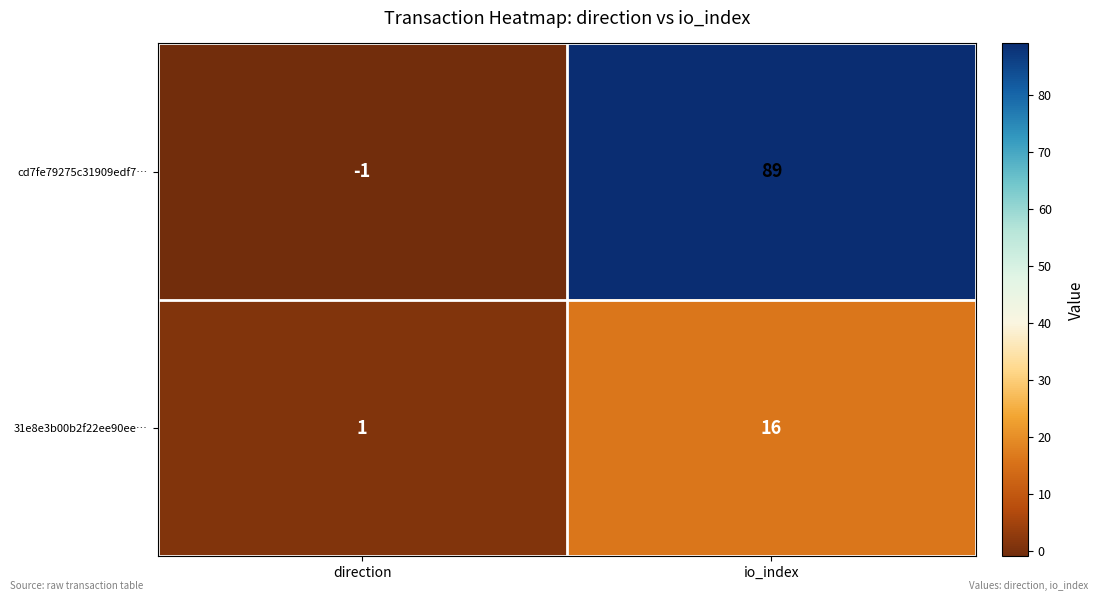

What is the difference between the cd7fe79275c31909edf7… values at direction and io_index?

90